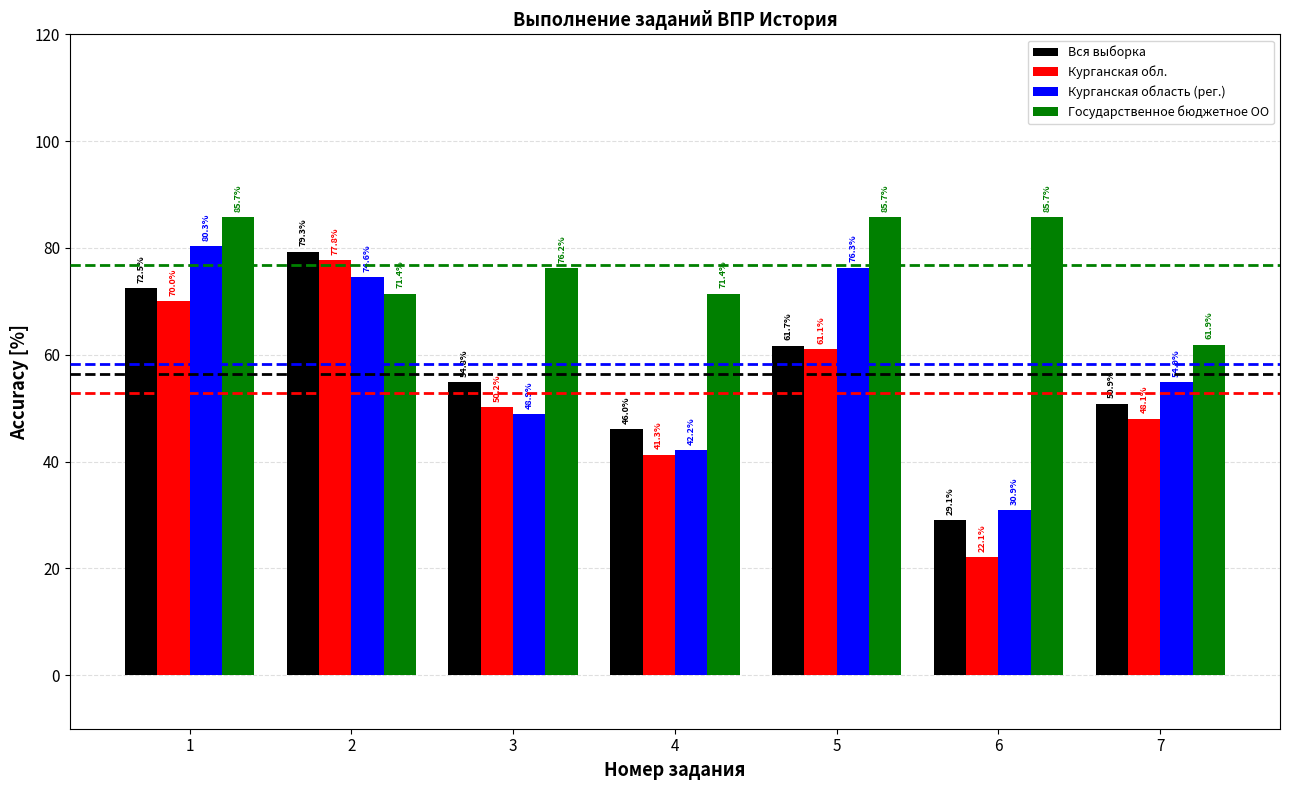

Between 2 and 4, which series saw the biggest shift?

Курганская обл.